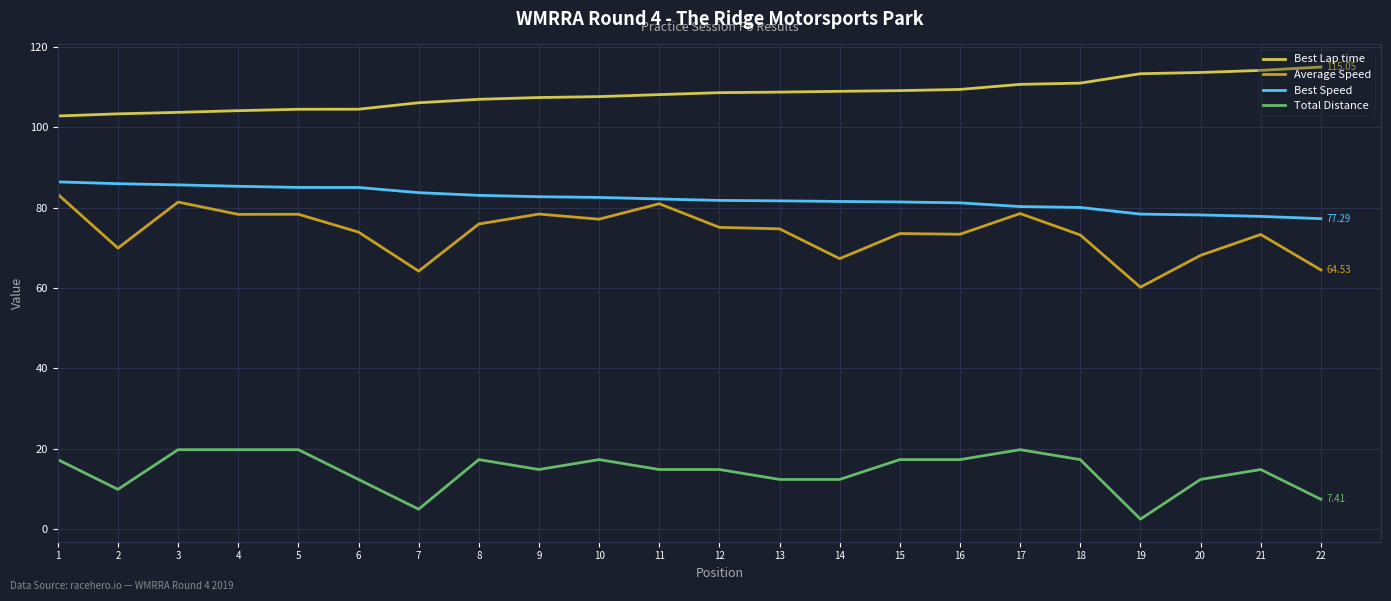

Which series has the largest range (max minus min)?

Average Speed